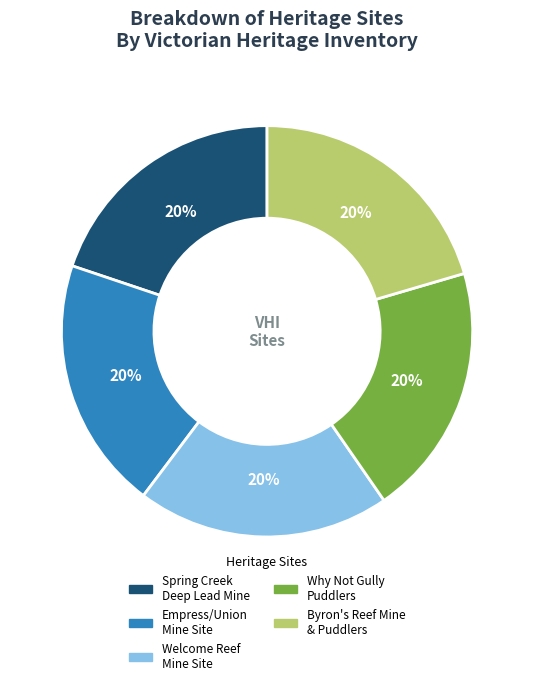

Is the sum of Welcome Reef Mine Site and Empress/Union Mine Site greater than half?

No